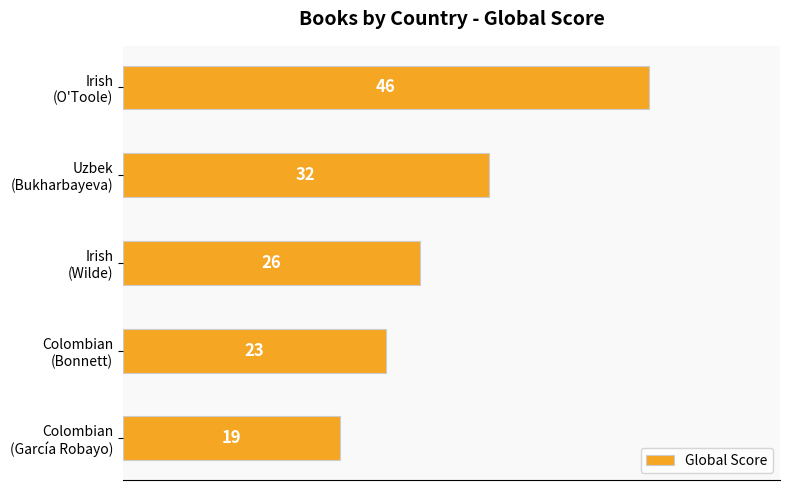

What is the minimum value shown in the chart?

19